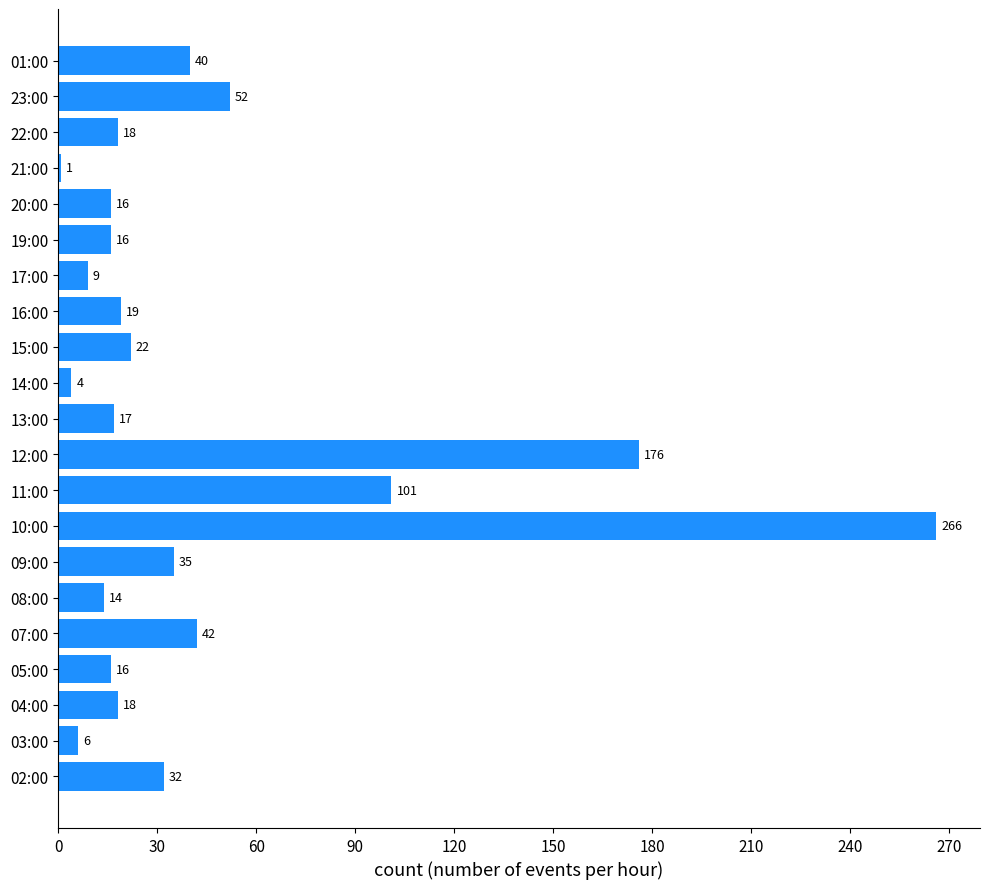

What is the difference between the second highest and minimum values?

175